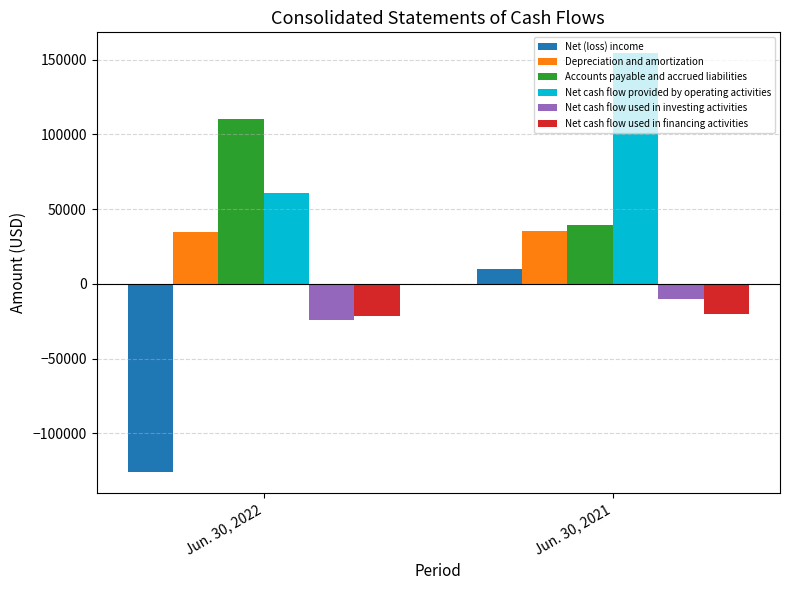

How many bars are there in each group?

6